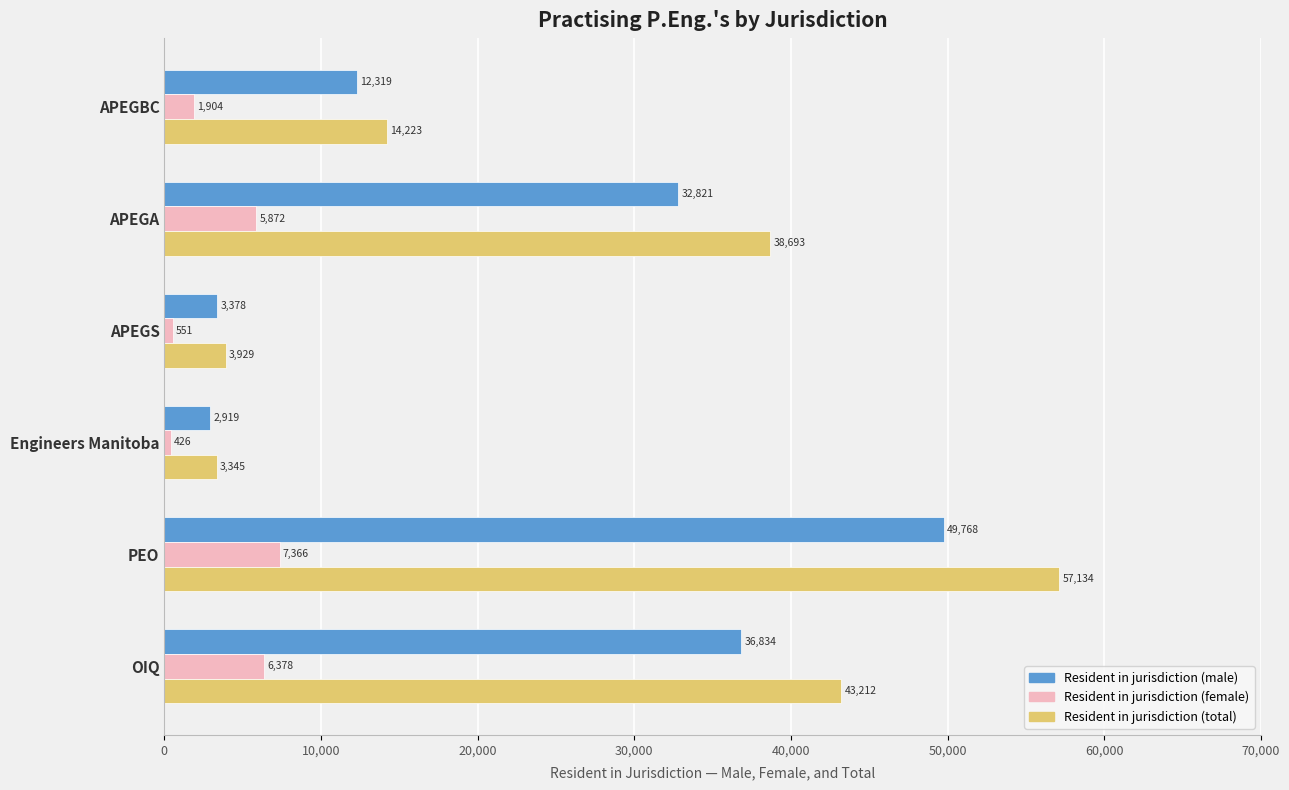

True or false: Resident in jurisdiction (male) has a value of 18182.9 at APEGBC.

False